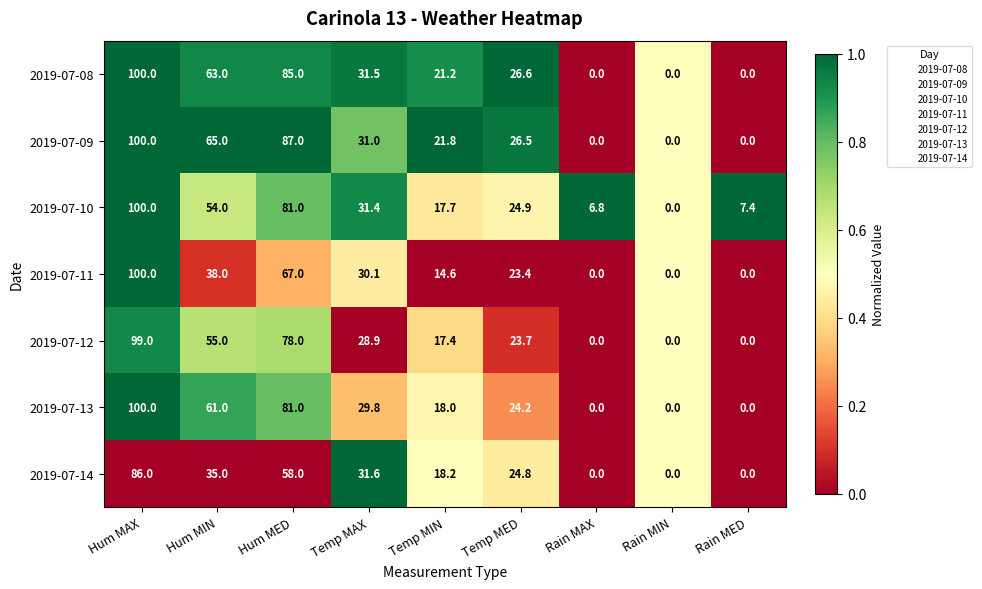

What is the difference between the highest and lowest values at Temp MAX?

2.7